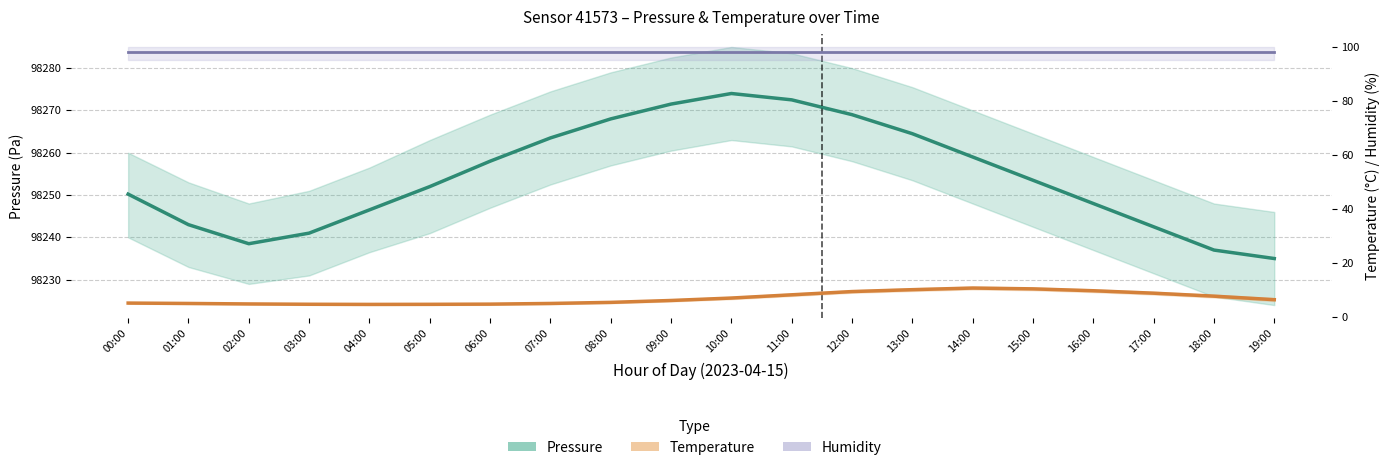

Rank the series by their maximum value, from lowest to highest.

Temperature (°C), Humidity (%), Pressure (Pa)